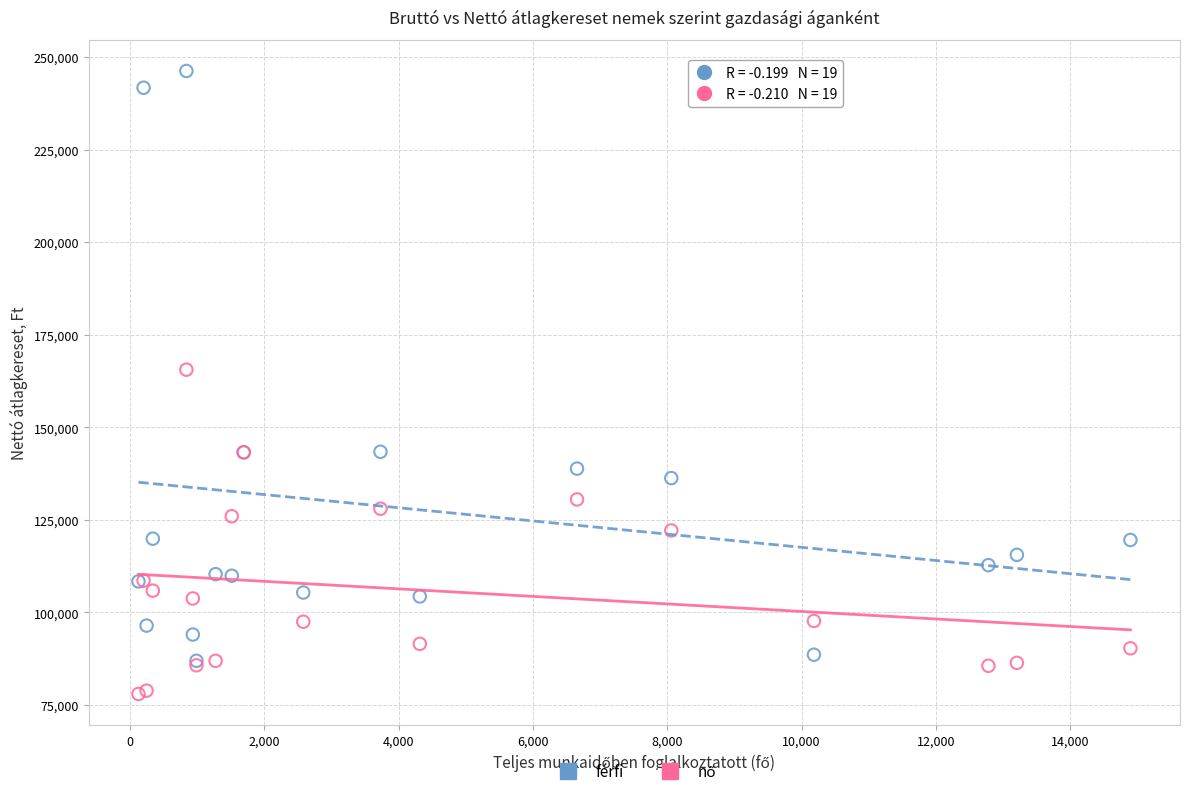

Across all series, what Y value is closest to 162100?

165554